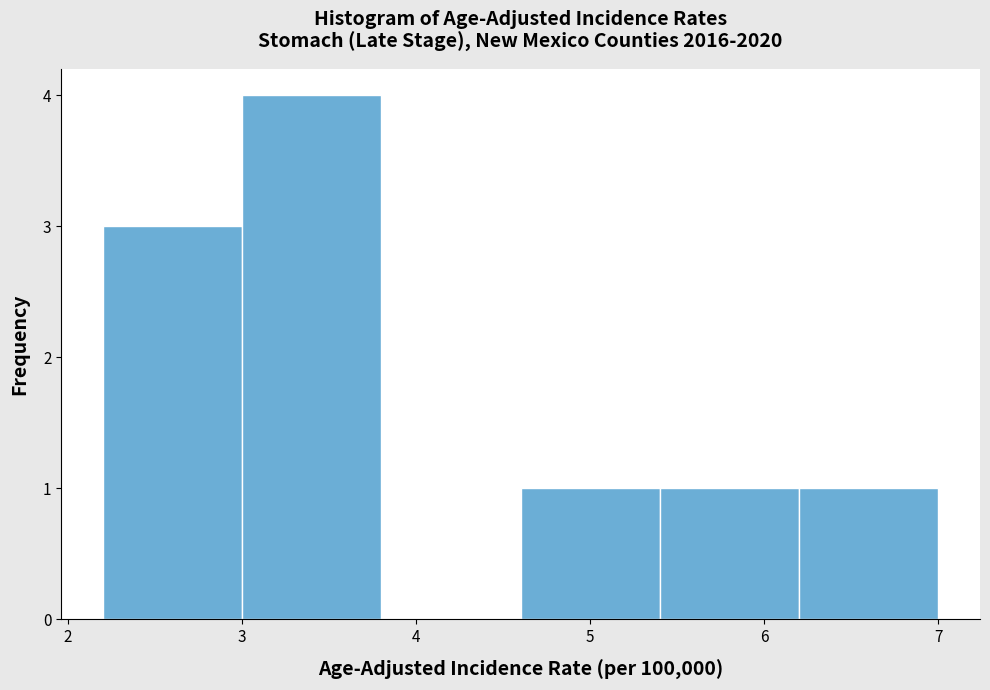

Reading left to right, transcribe this chart: for each bar, give the range it covers on the x-axis and its height. The values are not printed on the chart, so give them approximately, as read against the axis.

2.2 to 3.0: 3
3.0 to 3.8: 4
3.8 to 4.6: 0
4.6 to 5.4: 1
5.4 to 6.2: 1
6.2 to 7.0: 1